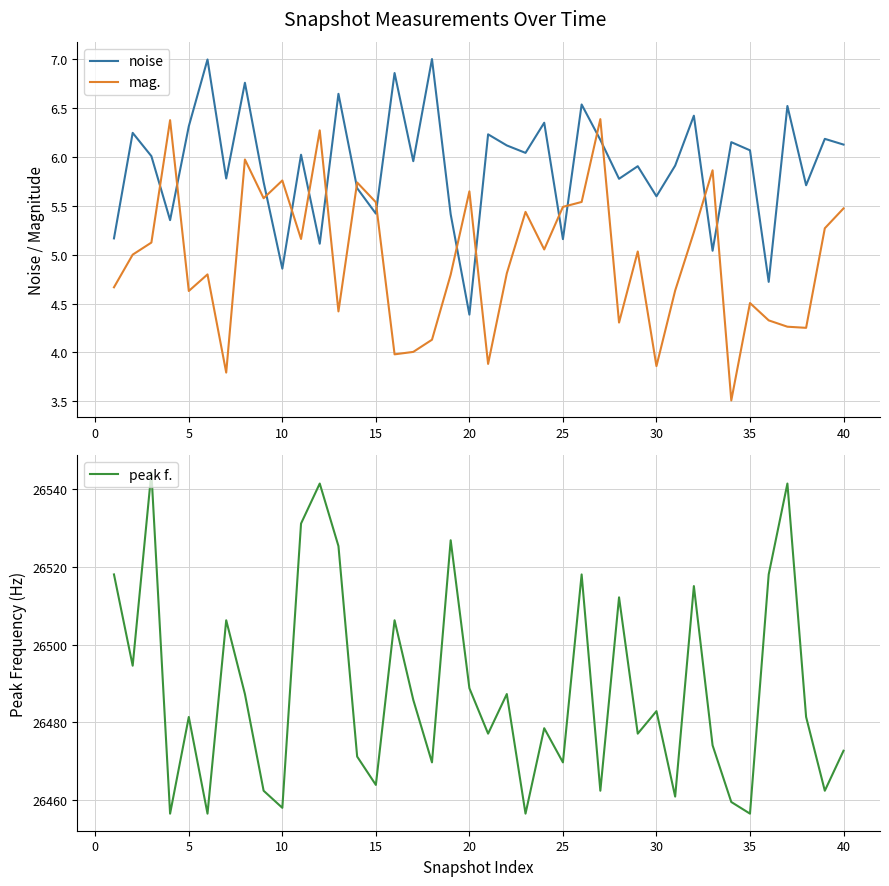

Which series has the largest range (max minus min)?

peak f.